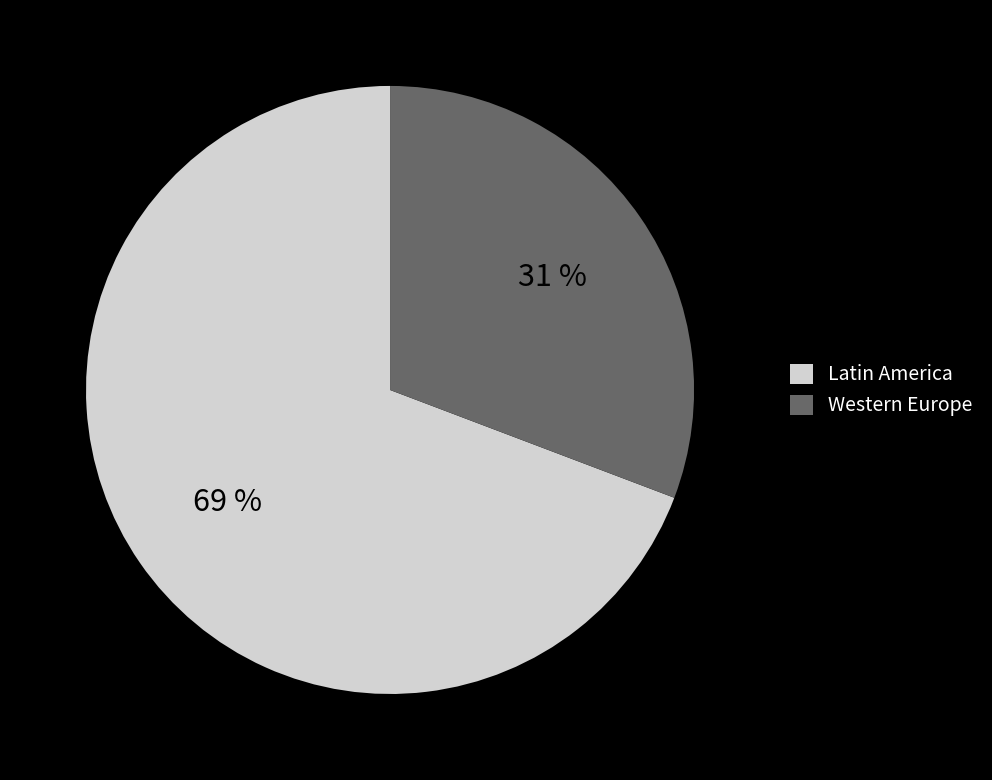

To the nearest percent, what is the difference between the Western Europe and Latin America slice percentages?

38%